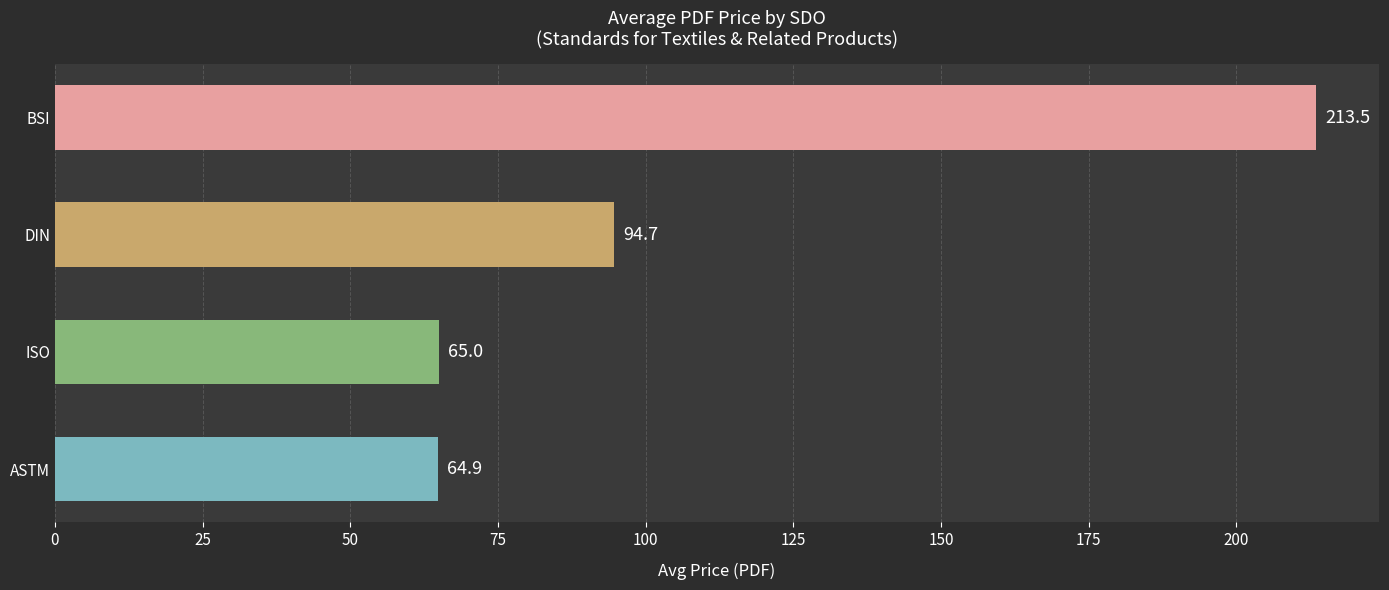

Reading top to bottom, extract all data points from this chart.

BSI=213.5	DIN=94.7	ISO=65.0	ASTM=64.9